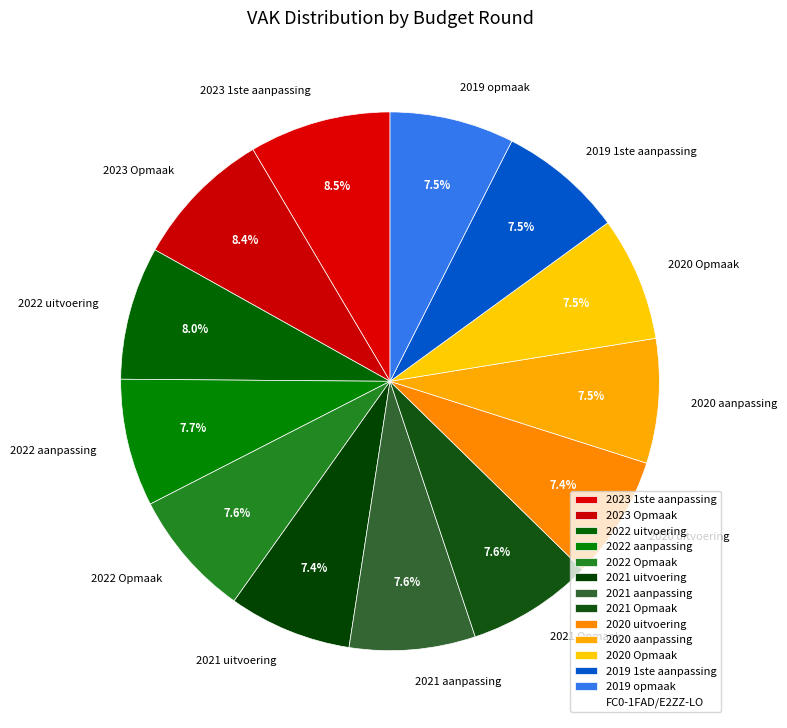

The 2020 Opmaak slice represents 1% of the pie. True or false?

False